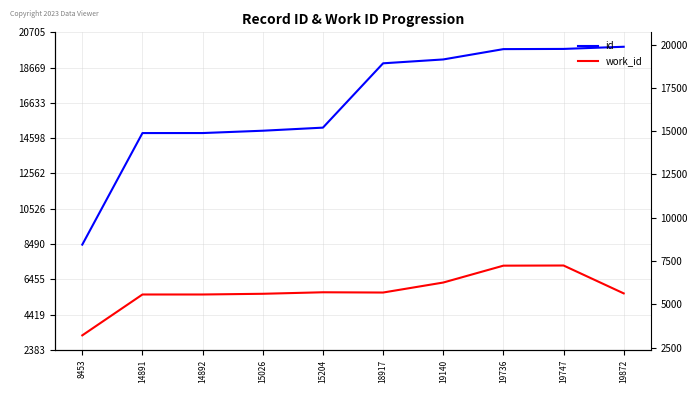

Which series has the widest spread of values?

id